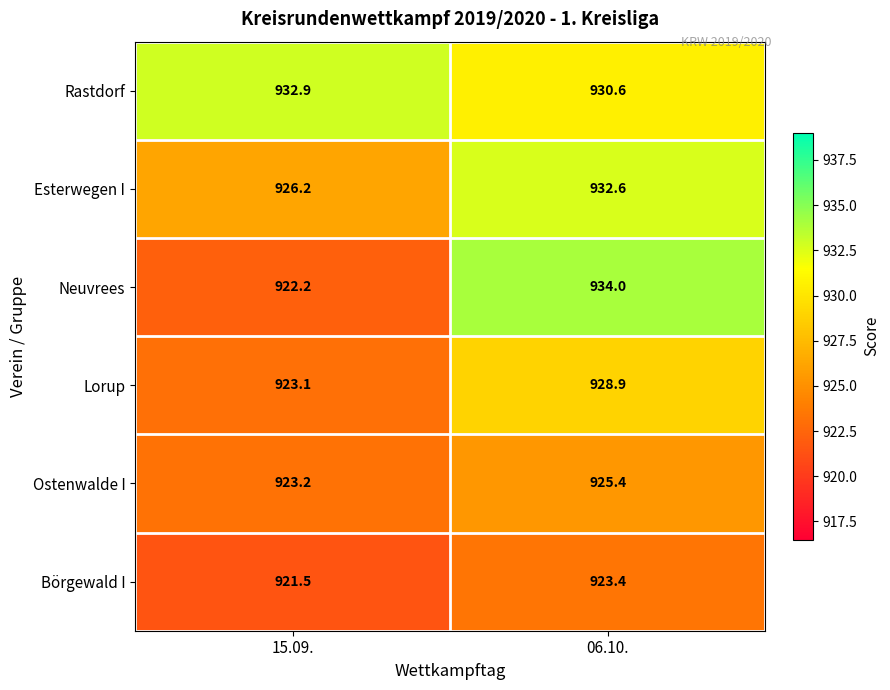

What is the total value across all series at 15.09.?

5549.1